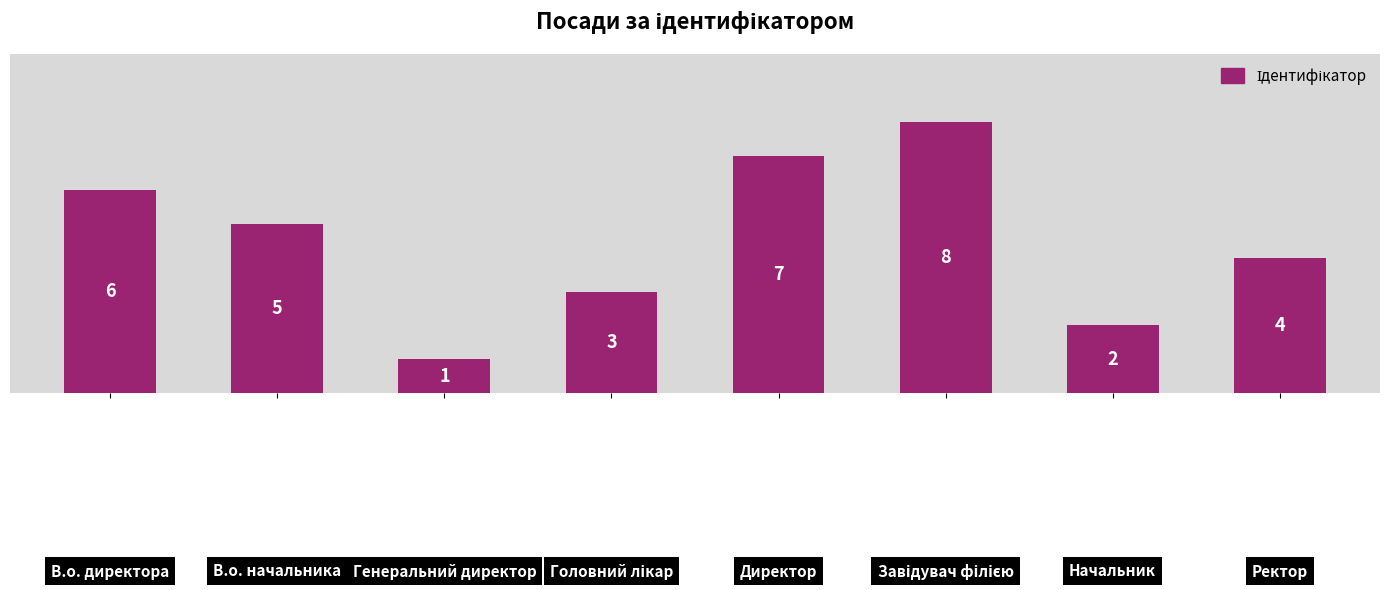

What is the sum of all values?

36